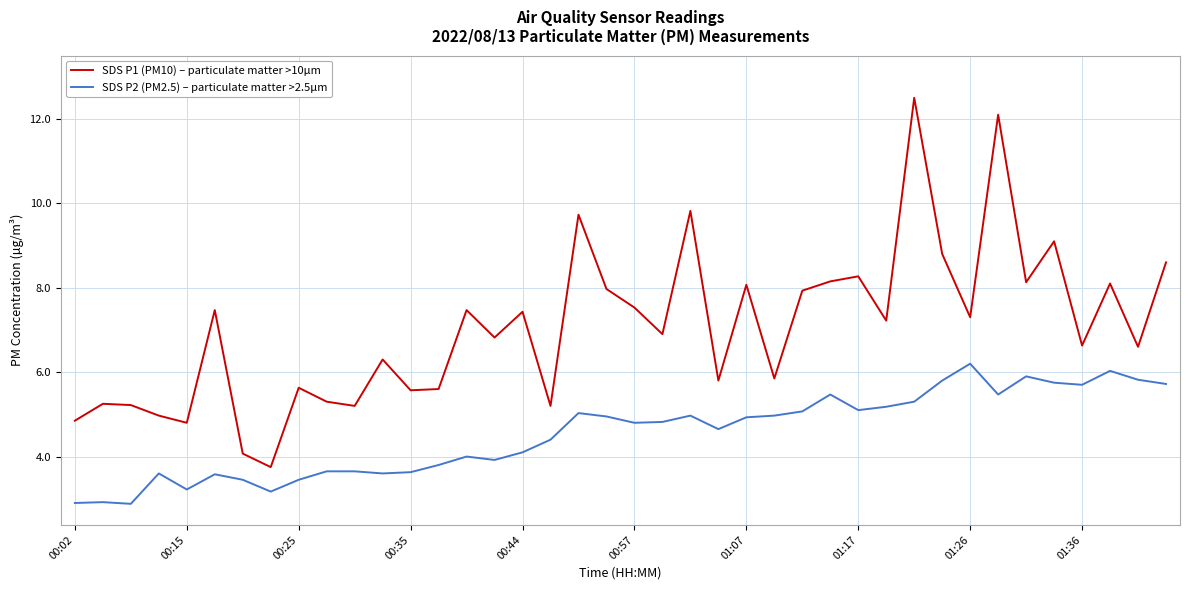

True or false: SDS P2 (PM2.5) – particulate matter >2.5µm and SDS P1 (PM10) – particulate matter >10µm intersect in this chart.

False